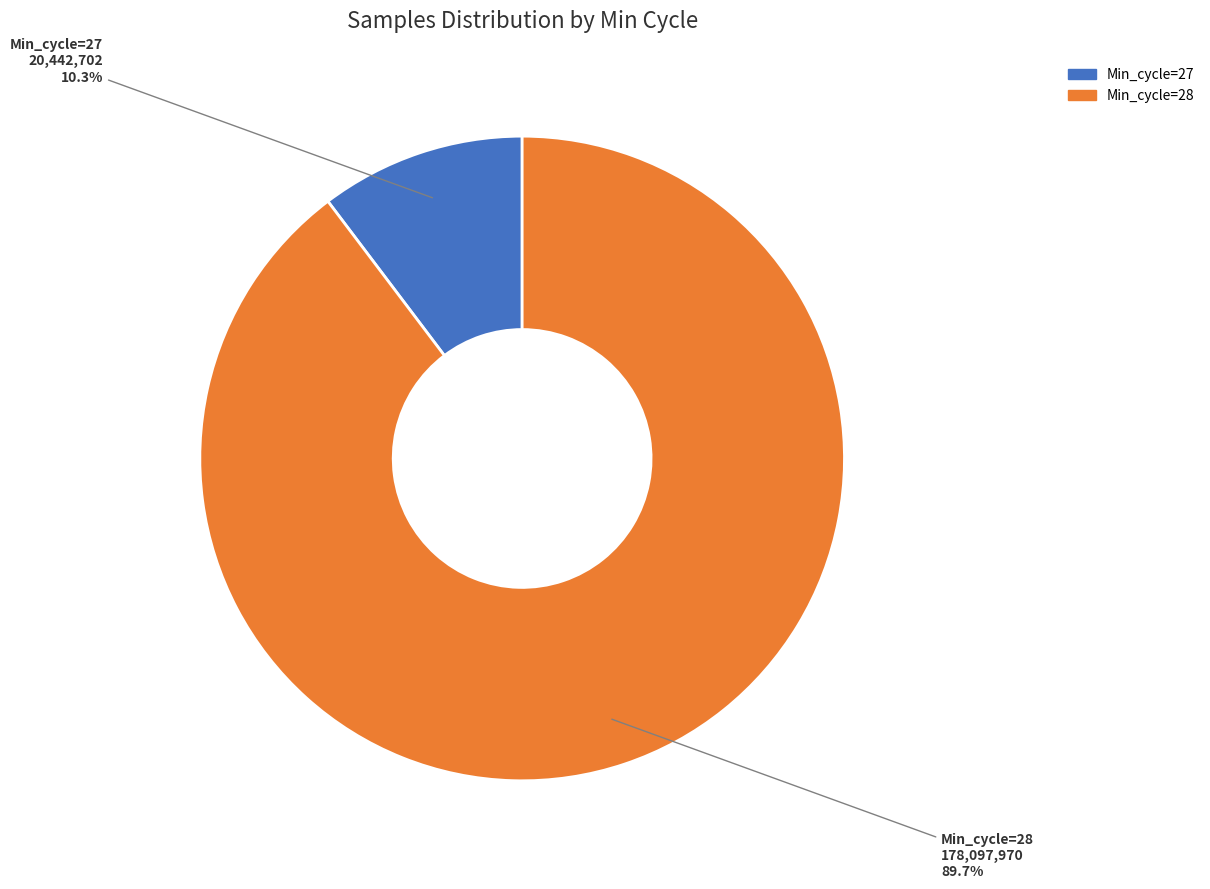

Is there a majority slice in this chart?

Yes